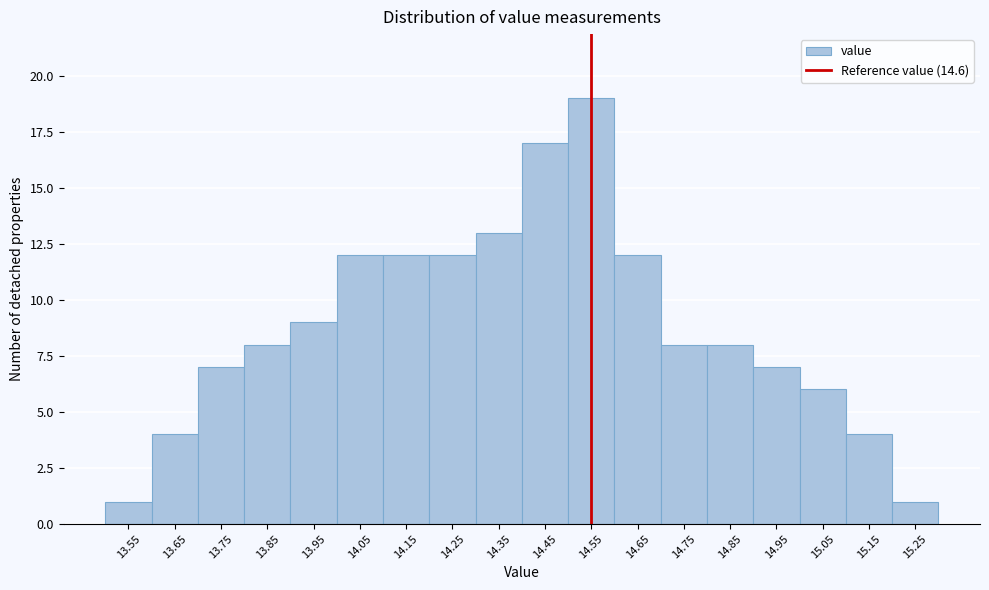

Reading left to right, transcribe all the data shown in this chart.

13.55=1	13.65=4	13.75=7	13.85=8	13.95=9	14.05=12	14.15=12	14.25=12	14.35=13	14.45=17	14.55=19	14.65=12	14.75=8	14.85=8	14.95=7	15.05=6	15.15=4	15.25=1